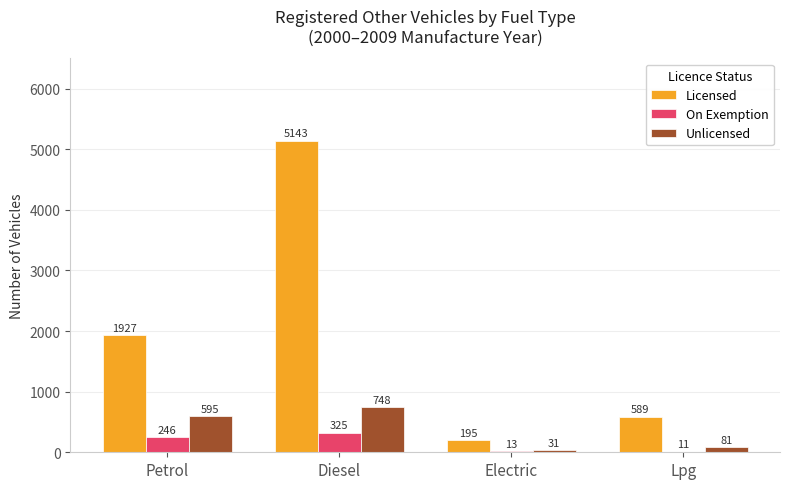

Which label corresponds to the largest value in the chart?

Diesel